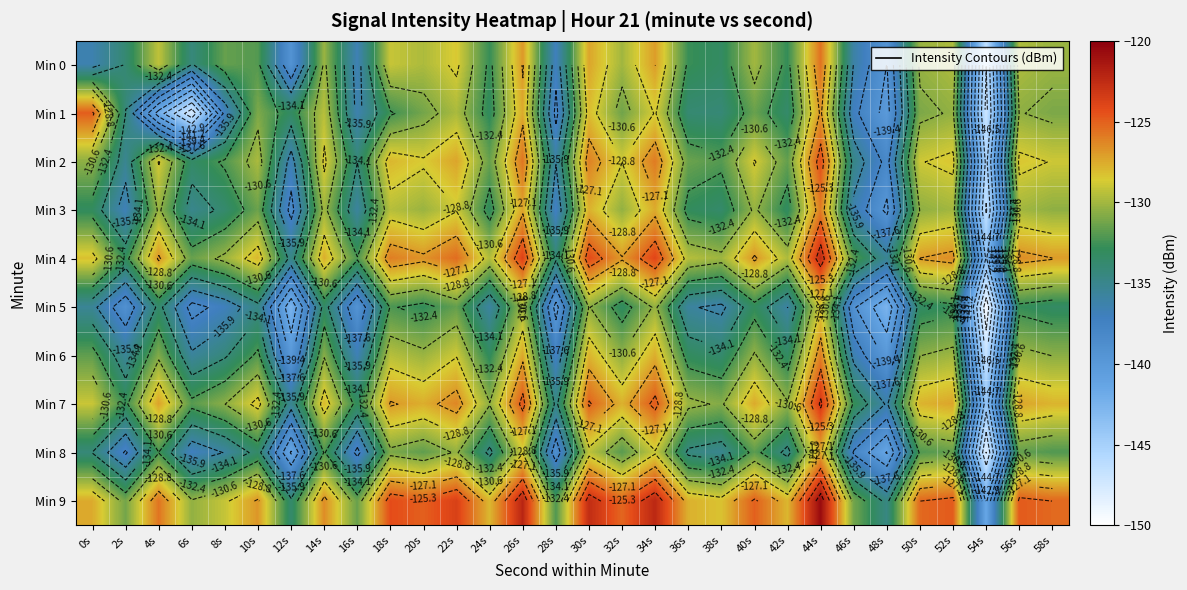

Count the number of data series in this chart.

10